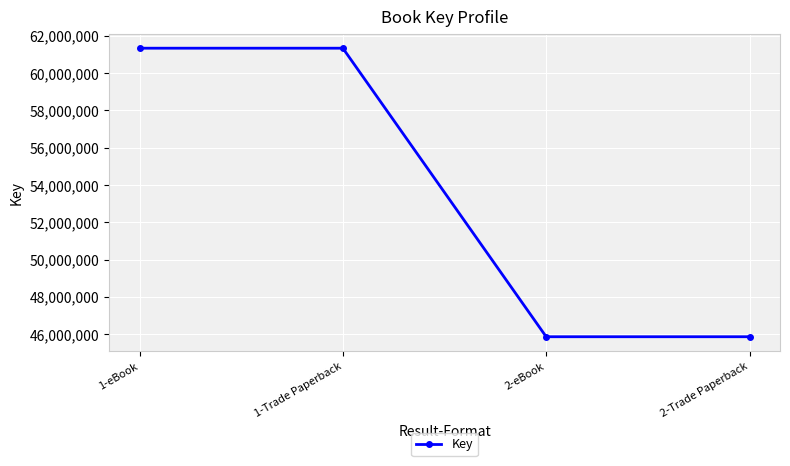

What is the smallest value displayed?

45859806